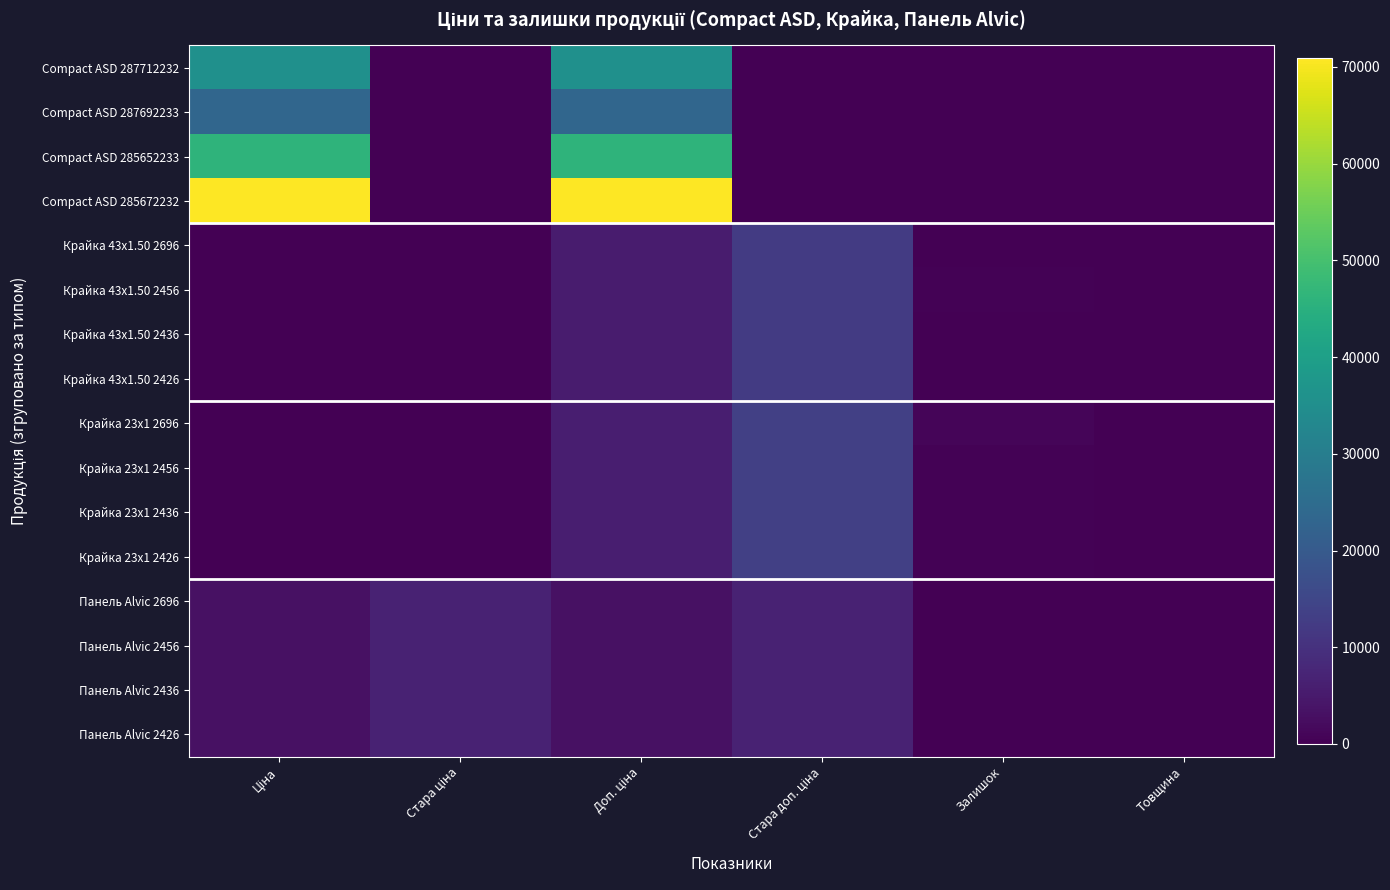

Reading left to right, list all the values displayed in this chart.

Compact ASD 287712232: Ціна=35659.4	Стара ціна=0.0	Доп. ціна=35659.4	Стара доп. ціна=0.0	Залишок=0.0	Товщина=0.0
Compact ASD 287692233: Ціна=23278.2	Стара ціна=0.0	Доп. ціна=23278.2	Стара доп. ціна=0.0	Залишок=0.0	Товщина=0.0
Compact ASD 285652233: Ціна=46143.9	Стара ціна=0.0	Доп. ціна=46143.9	Стара доп. ціна=0.0	Залишок=16.0	Товщина=0.0
Compact ASD 285672232: Ціна=70906.0	Стара ціна=0.0	Доп. ціна=70906.0	Стара доп. ціна=0.0	Залишок=16.0	Товщина=0.0
Крайка 43x1.50 2696: Ціна=55.4	Стара ціна=123.0	Доп. ціна=5536.0	Стара доп. ціна=12302.0	Залишок=55.0	Товщина=0.0
Крайка 43x1.50 2456: Ціна=55.4	Стара ціна=123.0	Доп. ціна=5536.0	Стара доп. ціна=12302.0	Залишок=370.0	Товщина=0.0
Крайка 43x1.50 2436: Ціна=55.4	Стара ціна=123.0	Доп. ціна=5536.0	Стара доп. ціна=12302.0	Залишок=180.0	Товщина=0.0
Крайка 43x1.50 2426: Ціна=55.4	Стара ціна=123.0	Доп. ціна=5536.0	Стара доп. ціна=12302.0	Залишок=114.0	Товщина=0.0
Крайка 23x1 2696: Ціна=27.0	Стара ціна=60.0	Доп. ціна=6072.0	Стара доп. ціна=13493.2	Залишок=1022.0	Товщина=0.0
Крайка 23x1 2456: Ціна=27.0	Стара ціна=60.0	Доп. ціна=6072.0	Стара доп. ціна=13493.2	Залишок=334.0	Товщина=0.0
Крайка 23x1 2436: Ціна=27.0	Стара ціна=60.0	Доп. ціна=6072.0	Стара доп. ціна=13493.2	Залишок=390.0	Товщина=0.0
Крайка 23x1 2426: Ціна=27.0	Стара ціна=60.0	Доп. ціна=6072.0	Стара доп. ціна=13493.2	Залишок=397.0	Товщина=0.0
Панель Alvic 2696: Ціна=3091.2	Стара ціна=6869.4	Доп. ціна=3091.0	Стара доп. ціна=6869.4	Залишок=72.0	Товщина=0.0
Панель Alvic 2456: Ціна=3091.2	Стара ціна=6869.4	Доп. ціна=3091.0	Стара доп. ціна=6869.4	Залишок=22.0	Товщина=0.0
Панель Alvic 2436: Ціна=3091.2	Стара ціна=6869.4	Доп. ціна=3091.0	Стара доп. ціна=6869.4	Залишок=33.0	Товщина=0.0
Панель Alvic 2426: Ціна=3091.2	Стара ціна=6869.4	Доп. ціна=3091.0	Стара доп. ціна=6869.4	Залишок=2.0	Товщина=0.0